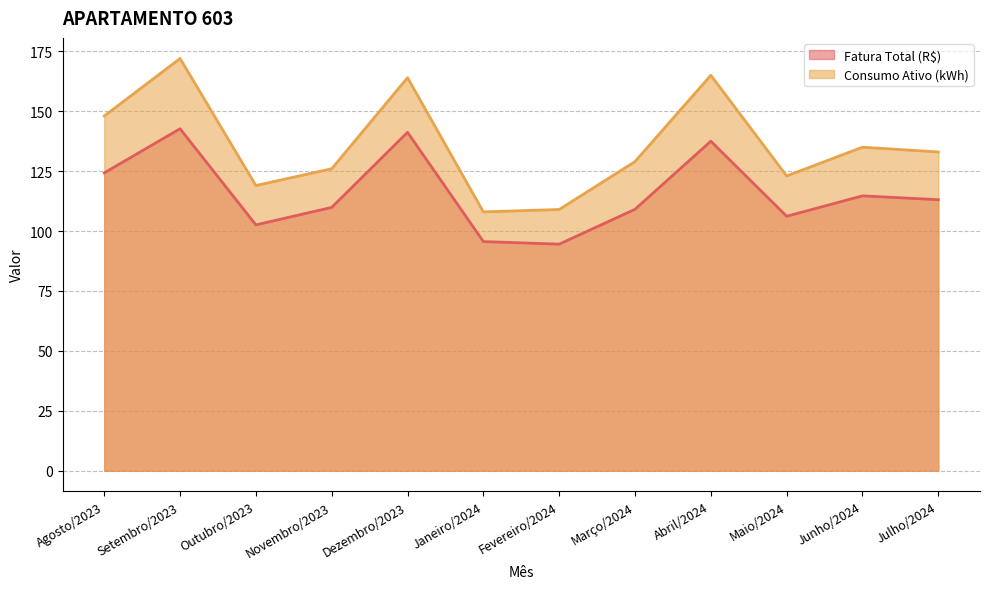

What is the sum of all Fatura Total (R$) values?

1391.3